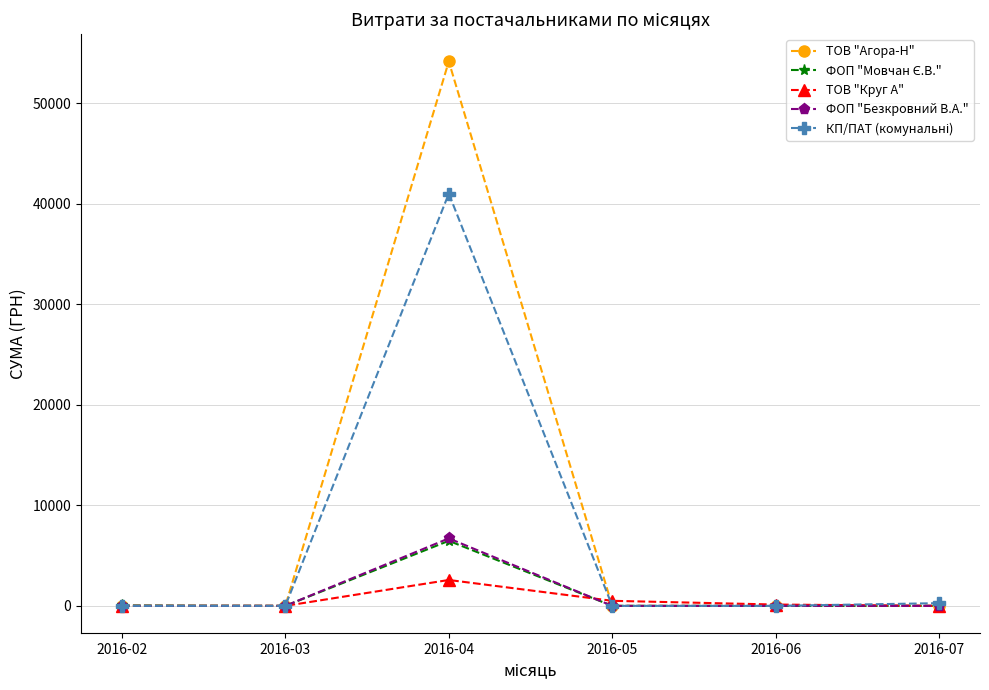

What is the greatest value displayed?

54167.5